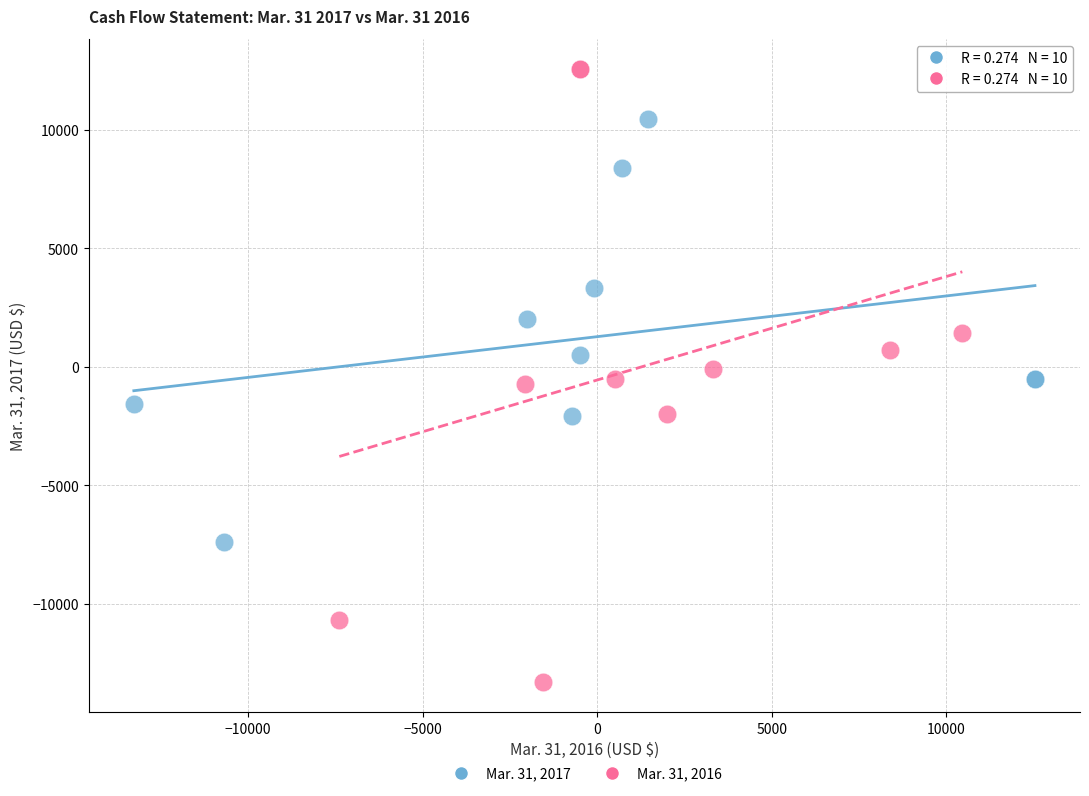

Which series contains the lowest Y value?

Mar. 31, 2016